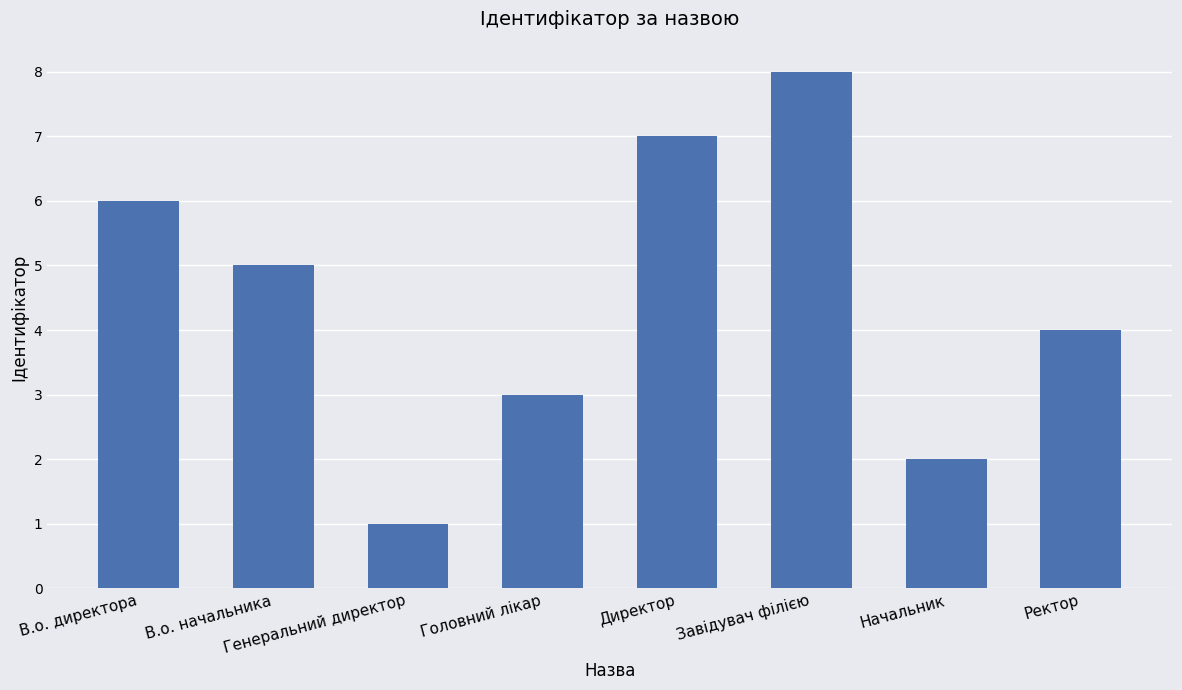

Reading left to right, what are all the values shown in this chart?

6	5	1	3	7	8	2	4